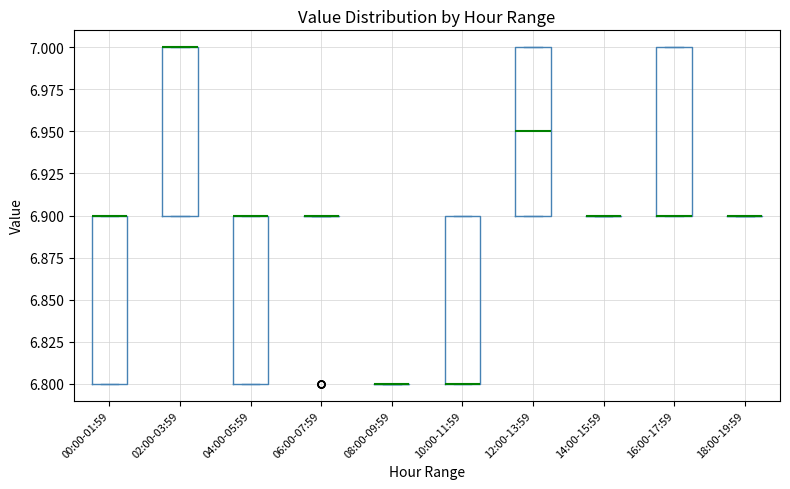

Reading left to right, read every box against the y-axis: the position of its median line, the range the box covers, and the ends of its whiskers. The values are not printed on the chart, so give them approximately, as read against the axis.

00:00-01:59: median 6.90 (drawn on the box's upper edge), box 6.80 to 6.90, whiskers 6.80 to 6.90
02:00-03:59: median 7.00 (drawn on the box's upper edge), box 6.90 to 7.00, whiskers 6.90 to 7.00
04:00-05:59: median 6.90 (drawn on the box's upper edge), box 6.80 to 6.90, whiskers 6.80 to 6.90
06:00-07:59: box collapsed to a line at 6.90, whiskers 6.90 to 6.90
08:00-09:59: box collapsed to a line at 6.80, whiskers 6.80 to 6.80
10:00-11:59: median 6.80 (drawn on the box's lower edge), box 6.80 to 6.90, whiskers 6.80 to 6.90
12:00-13:59: median 6.95, box 6.90 to 7.00, whiskers 6.90 to 7.00
14:00-15:59: box collapsed to a line at 6.90, whiskers 6.90 to 6.90
16:00-17:59: median 6.90 (drawn on the box's lower edge), box 6.90 to 7.00, whiskers 6.90 to 7.00
18:00-19:59: box collapsed to a line at 6.90, whiskers 6.90 to 6.90